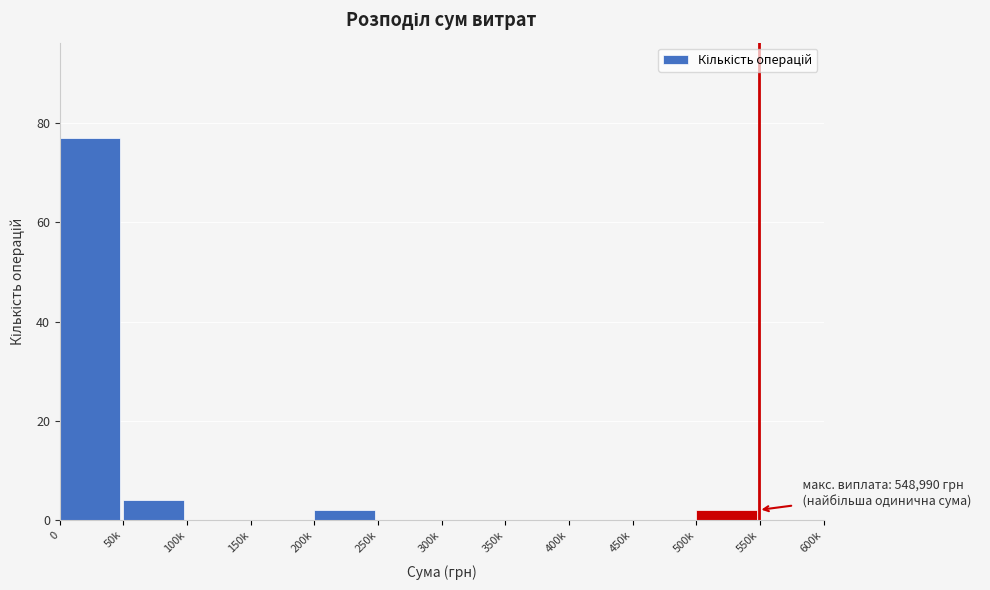

Reading left to right, list all the values displayed in this chart.

0=77	50k=4	100k=0	150k=0	200k=2	250k=0	300k=0	350k=0	400k=0	450k=0	500k=2	550k=0